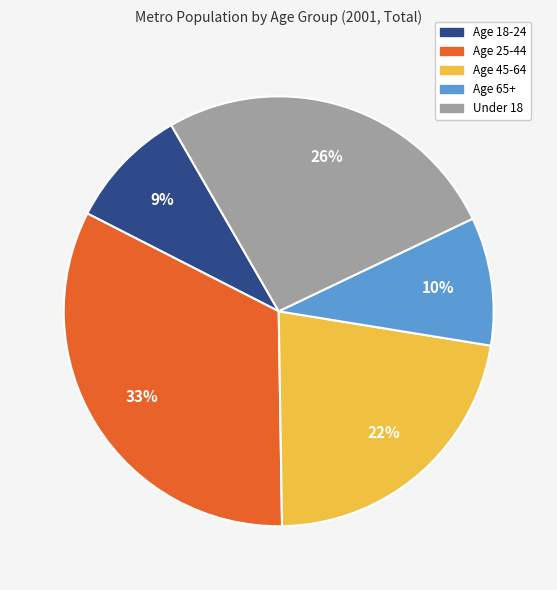

To the nearest percent, what is the difference between the largest and smallest slice percentages?

24%